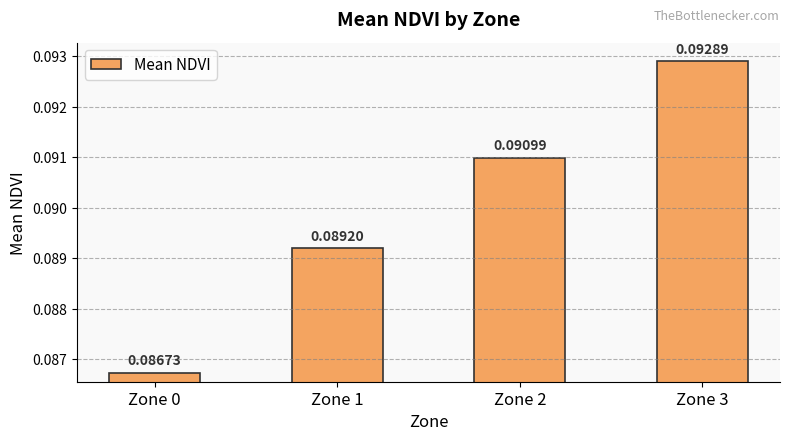

List the labels in order of value, largest first.

Zone 3, Zone 2, Zone 1, Zone 0